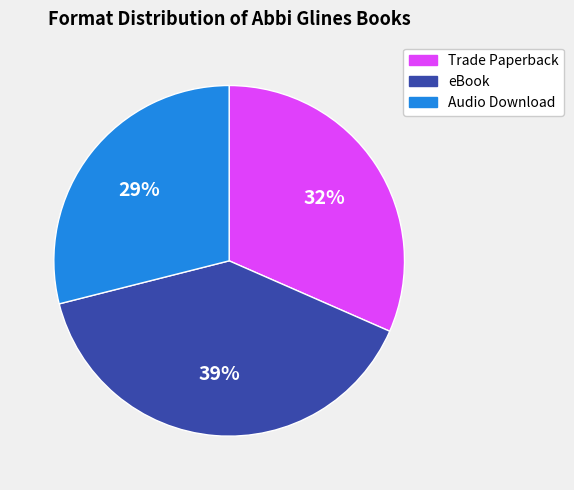

The eBook slice represents 50% of the pie. True or false?

False